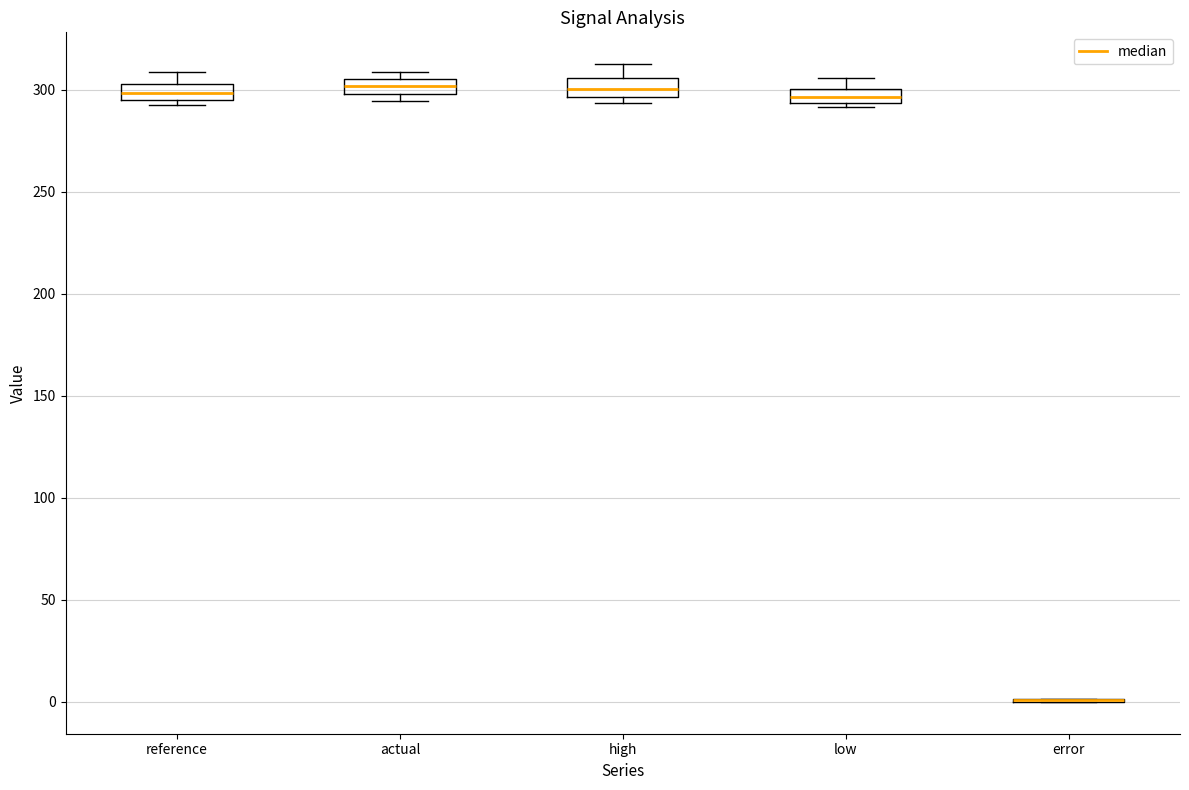

Where is the lower edge of the box for reference on the y-axis? The values are not printed on the chart, so give them approximately, as read against the axis.

295